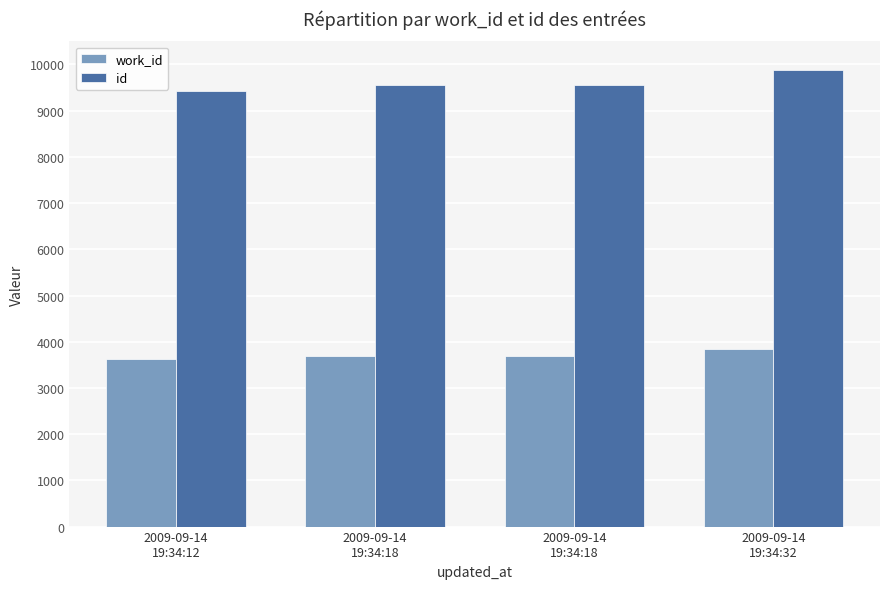

Rank the series by their maximum value, from highest to lowest.

id, work_id